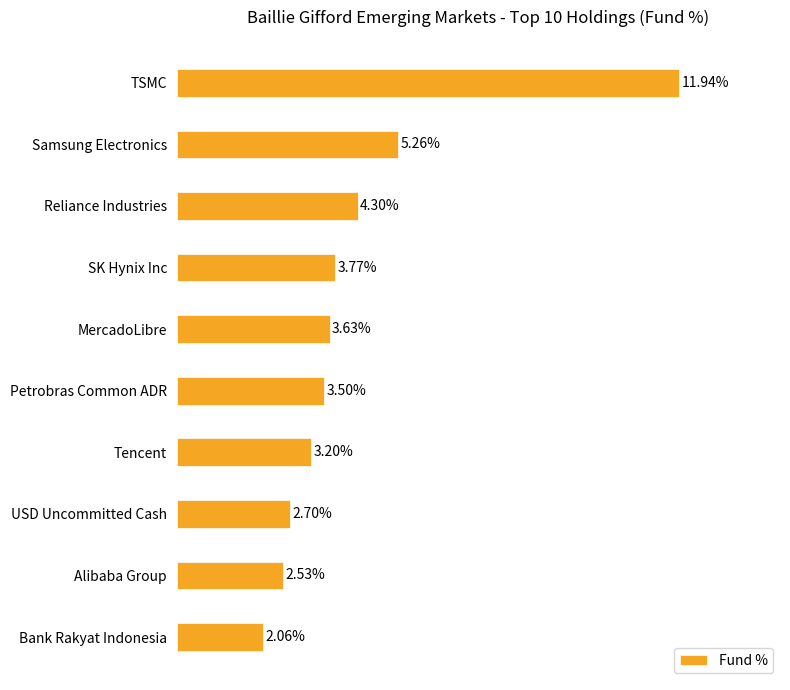

Rank the categories by value from lowest to highest.

Bank Rakyat Indonesia, Alibaba Group, USD Uncommitted Cash, Tencent, Petrobras Common ADR, MercadoLibre, SK Hynix Inc, Reliance Industries, Samsung Electronics, TSMC